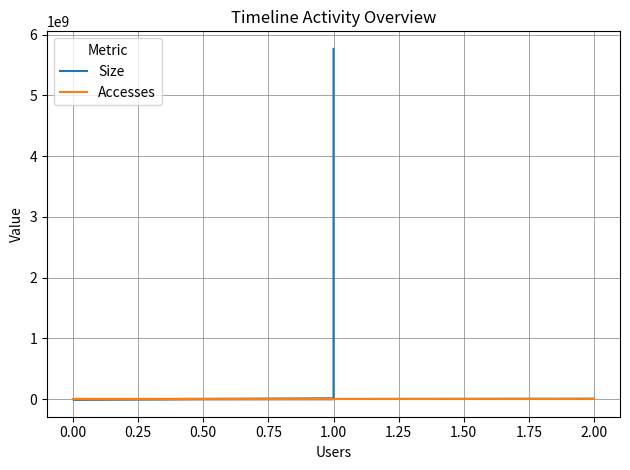

What is the difference between the second highest and second lowest values in the Size series?

8587108